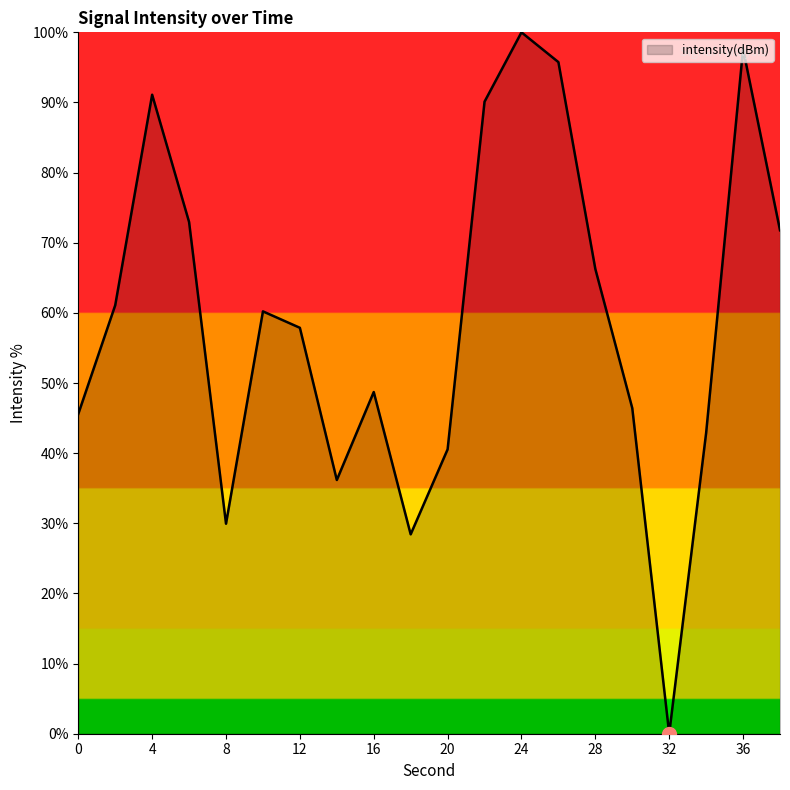

How many interior local peaks (higher than both neighbors) does the data have?

5